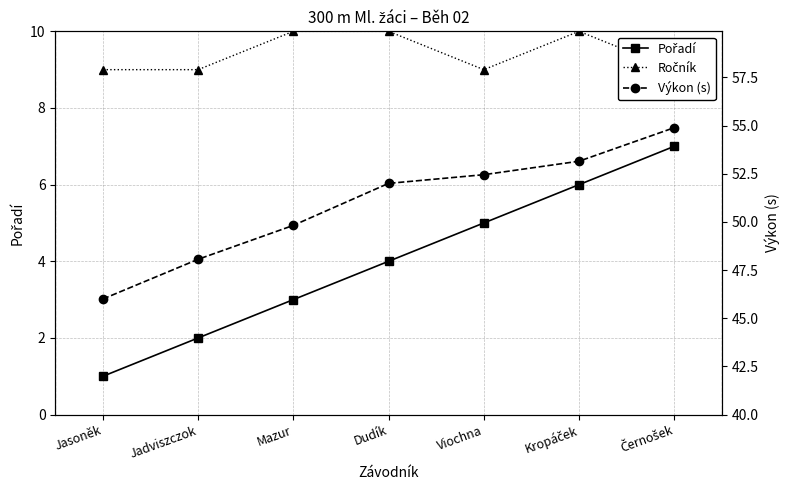

What is the maximum value for Výkon (s)?

54.9